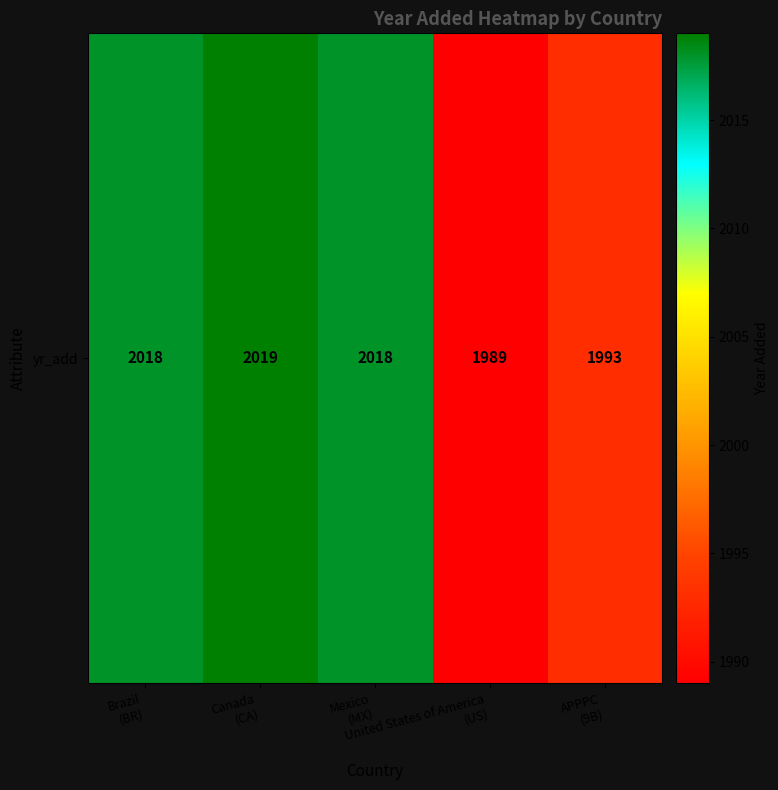

How many data points are less than 2018?

2